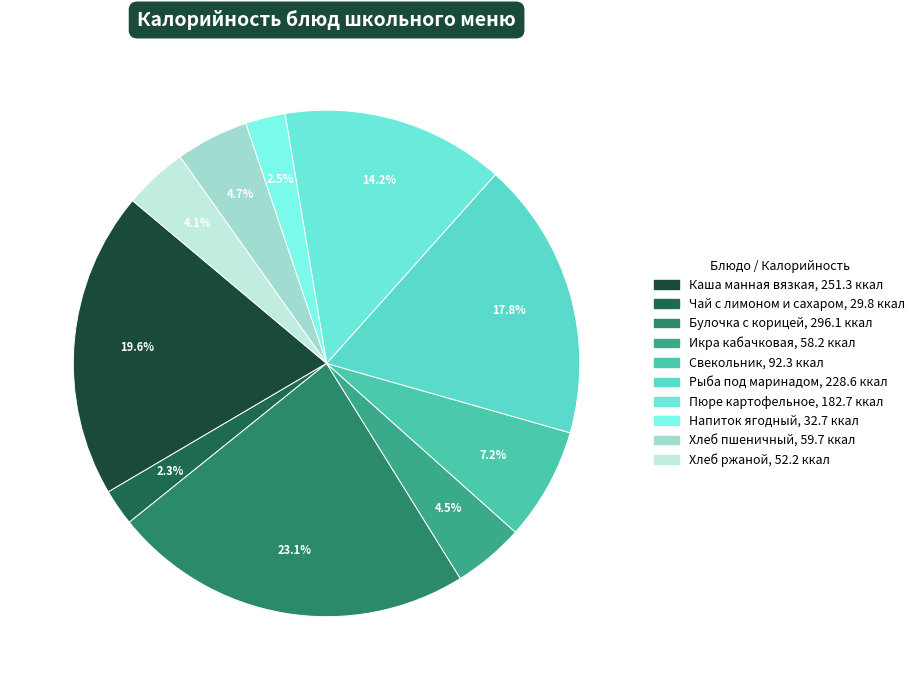

What is the change in value from Чай с лимоном и сахаром to Булочка с корицей?

+266.3